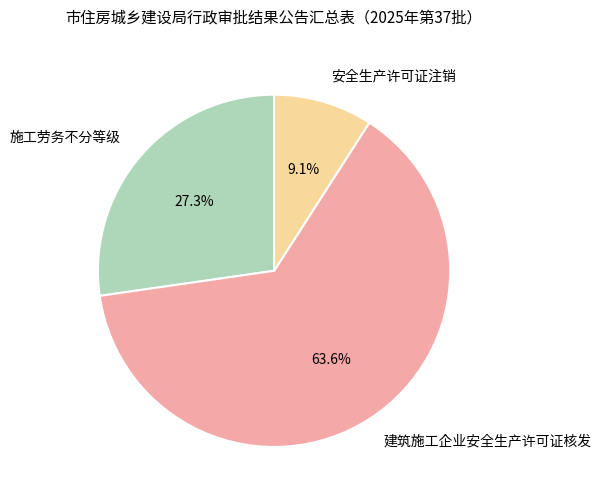

Rank the categories by value from highest to lowest.

建筑施工企业安全生产许可证核发, 施工劳务不分等级, 安全生产许可证注销